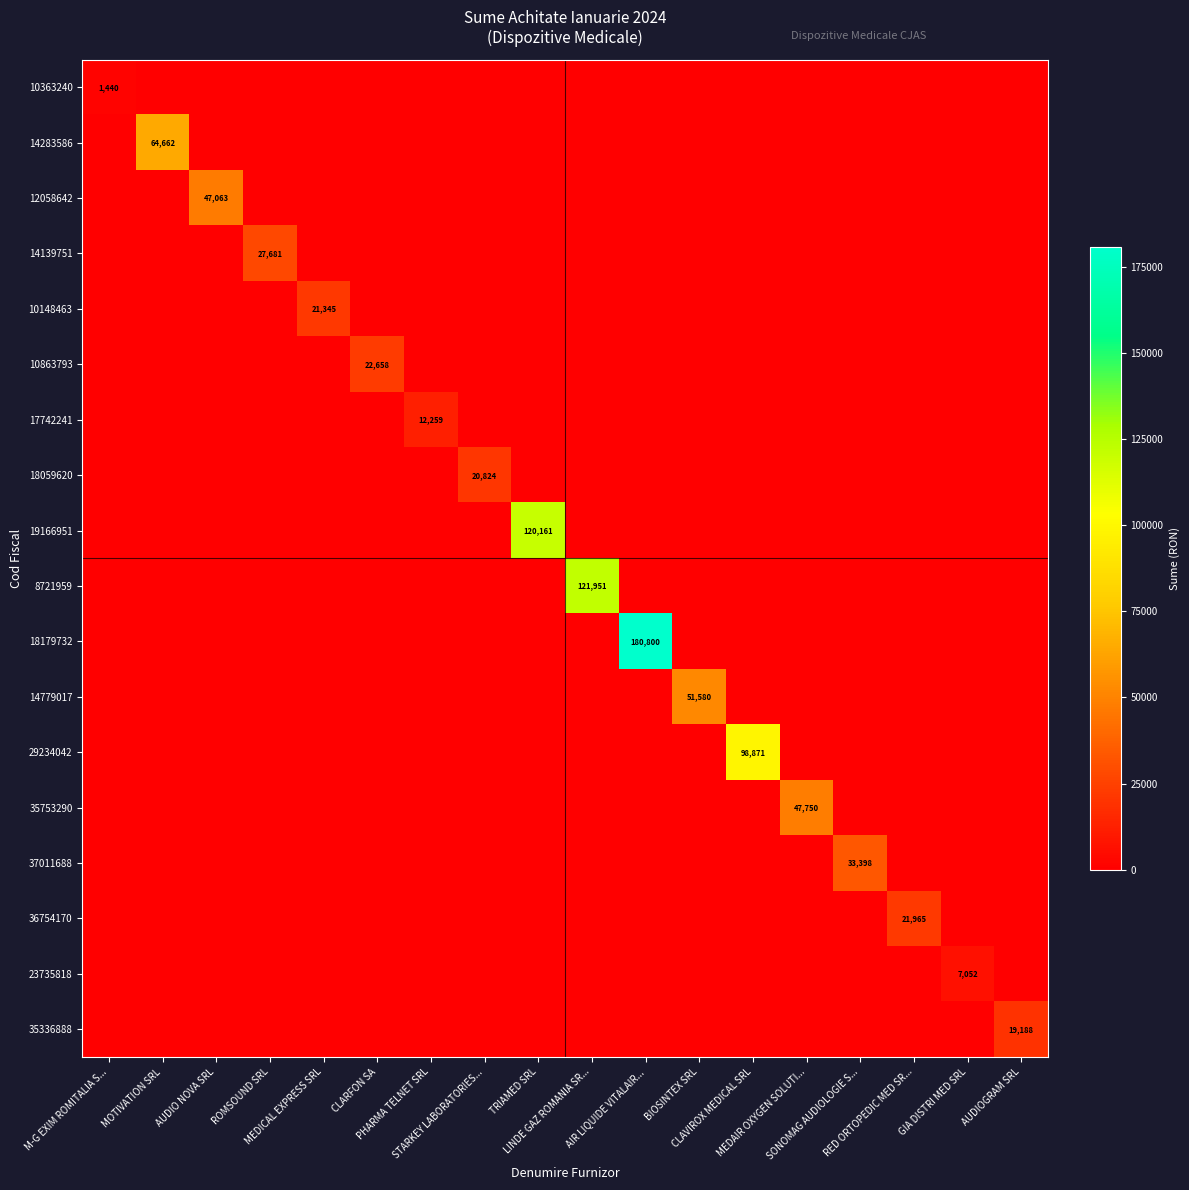

How many data points does each series have?

18